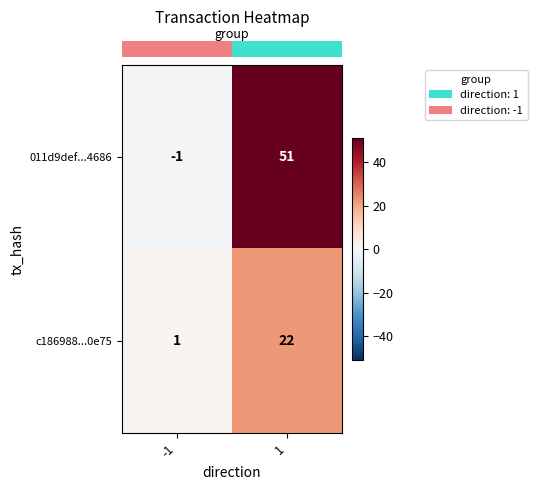

The value of c186988...0e75 at 1 is 22. True or false?

True